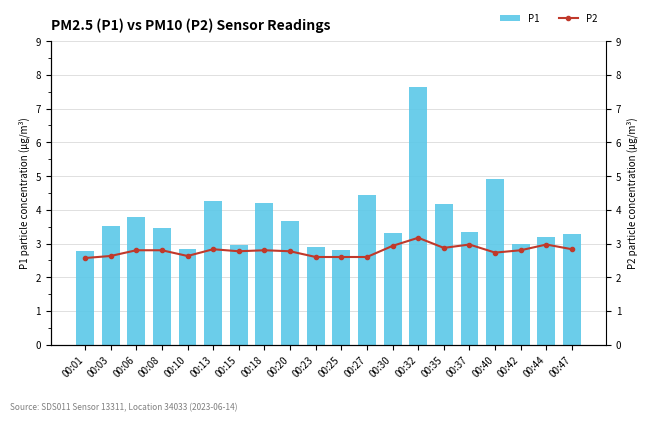

What are all the series names shown in the legend?

P1, P2